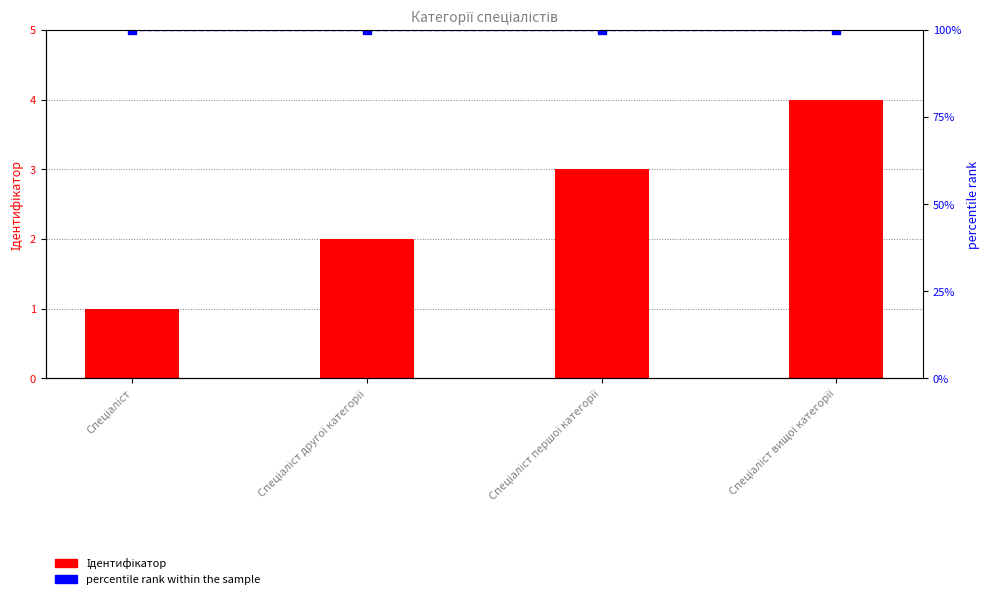

Which category has the lowest value in the percentile rank within the sample series?

Спеціаліст